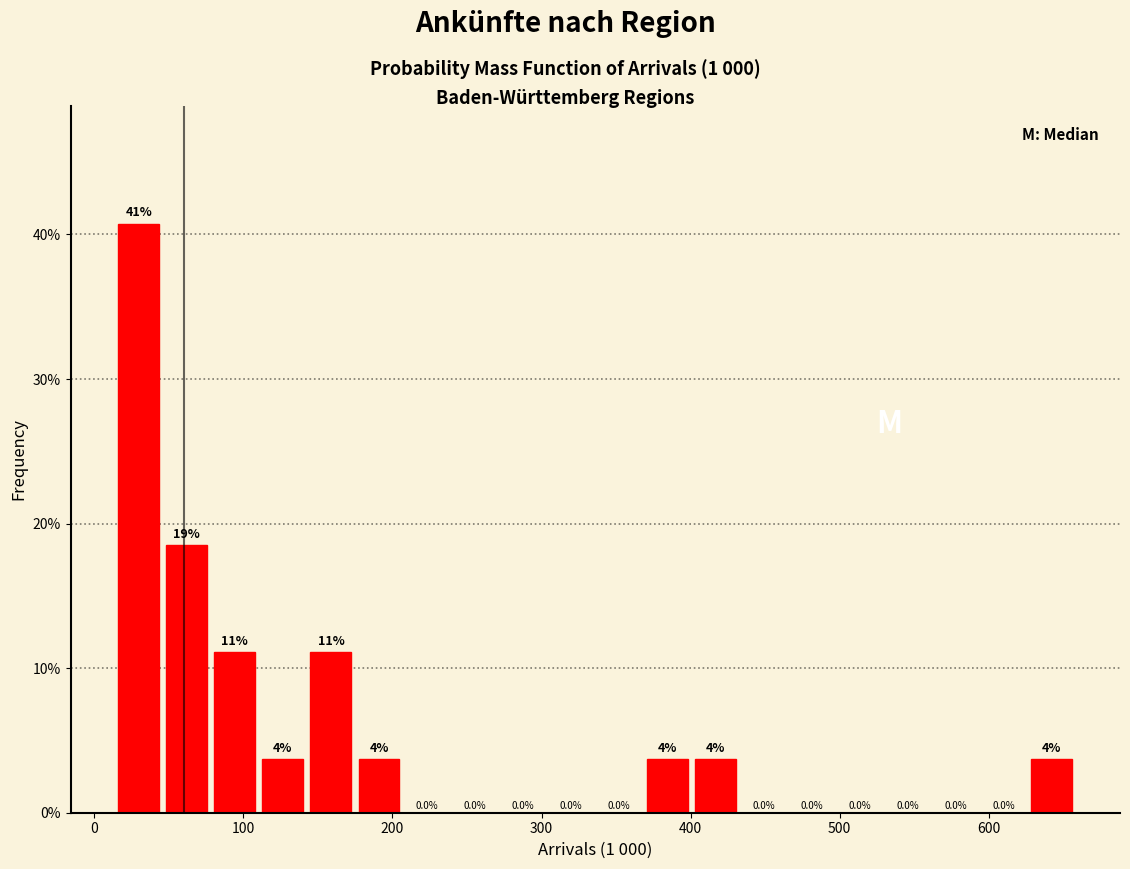

Around what value on the x-axis is the tallest bar? Give the approximate position of its centre, as read against the axis.

30